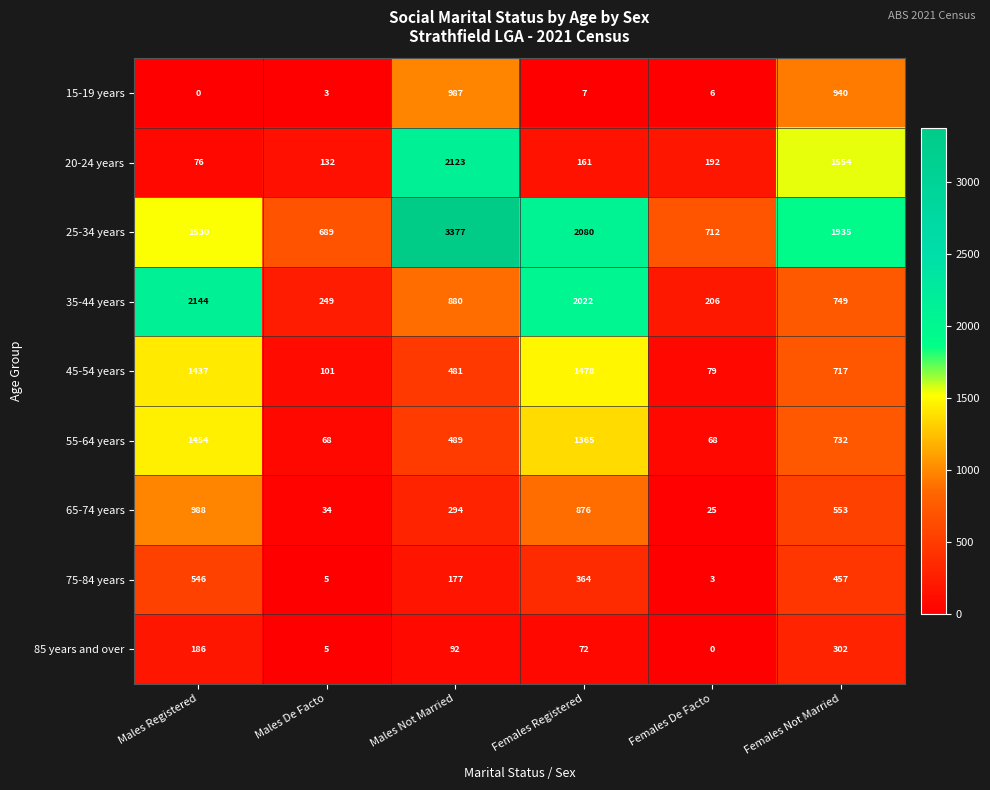

Between Males Registered and Females Not Married, which series saw the biggest shift?

20-24 years